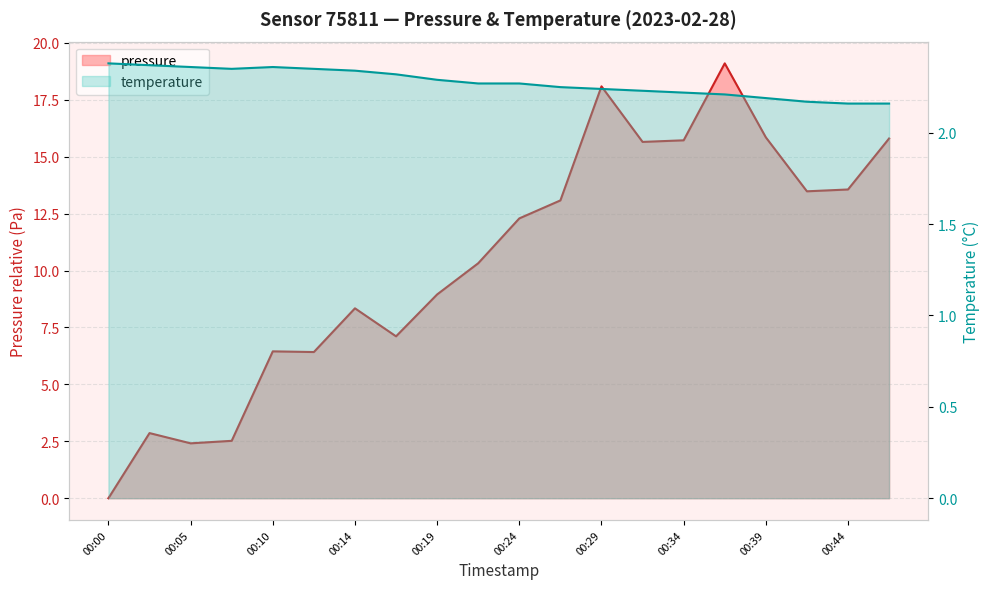

At which category does temperature reach its first local valley?

00:07